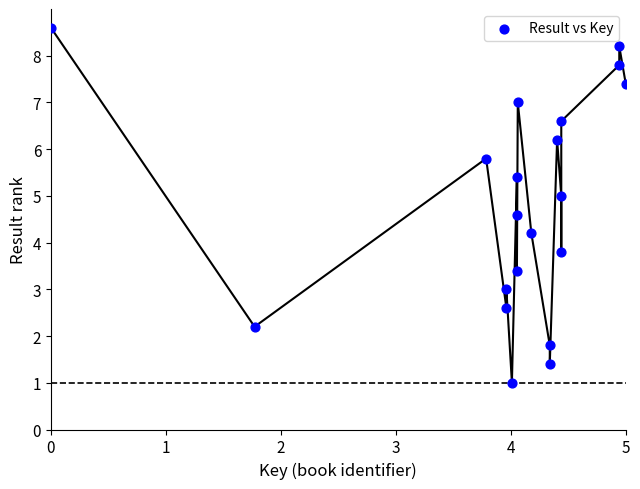

What is the range of X values (max minus min)?

5.0